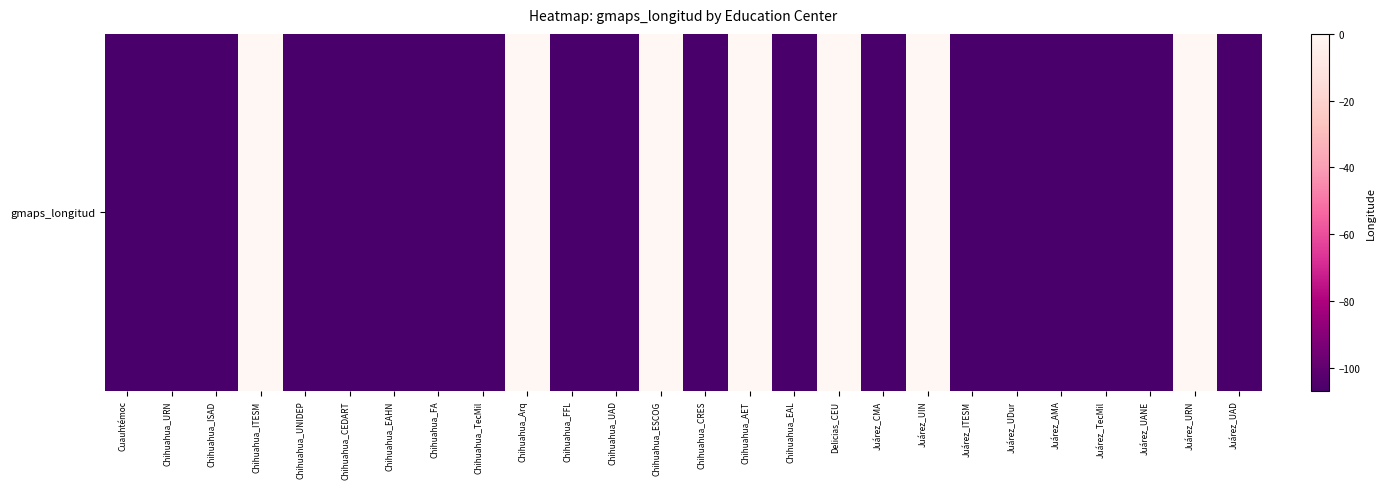

How many data points are less than -106?

19